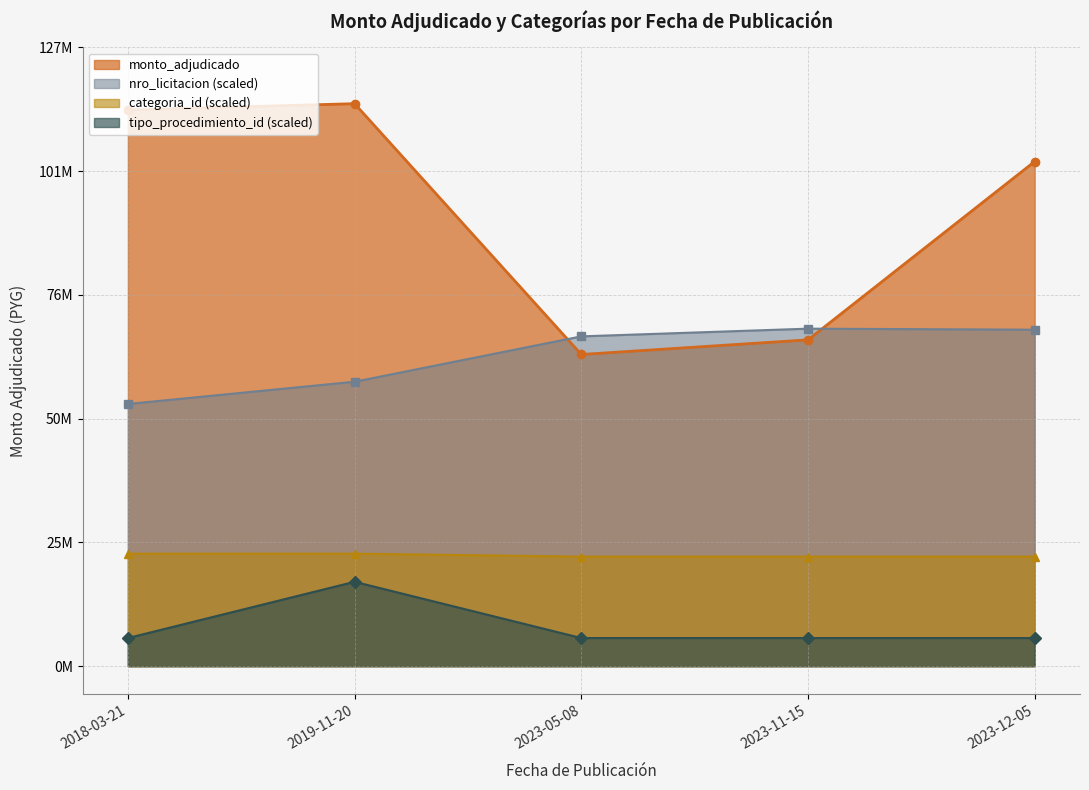

What is the average value of the categoria_id series?

22735263.2